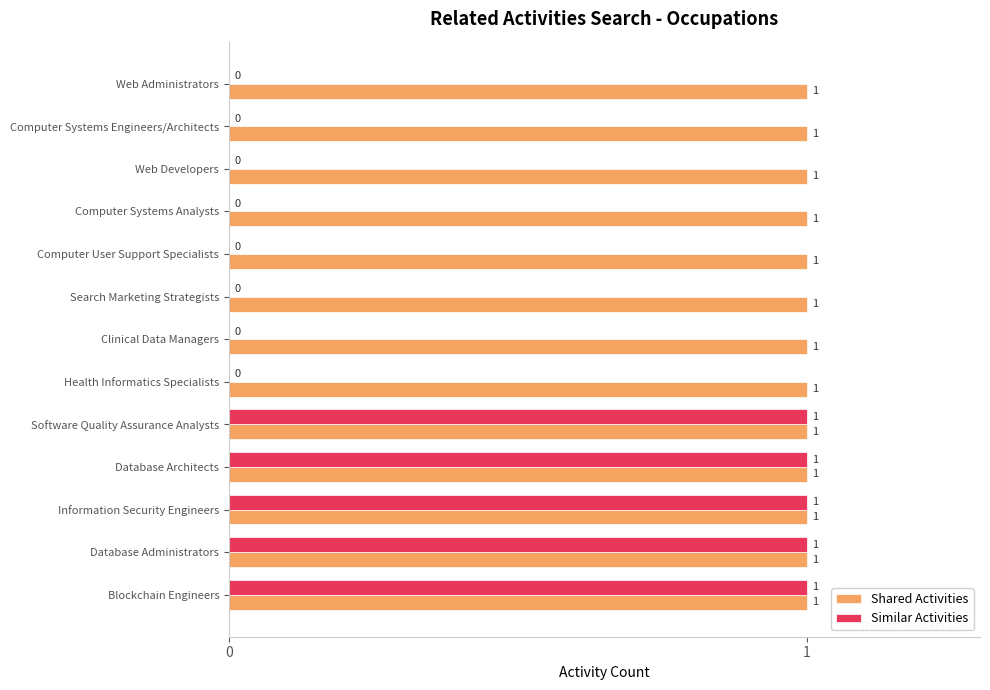

The Similar Activities series shows 0 at Computer User Support Specialists. True or false?

True